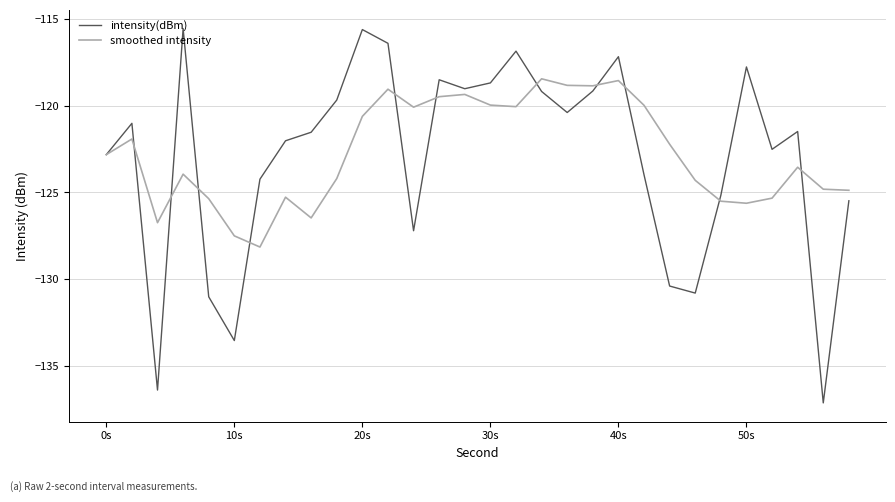

Which series has the largest range (max minus min)?

intensity(dBm)